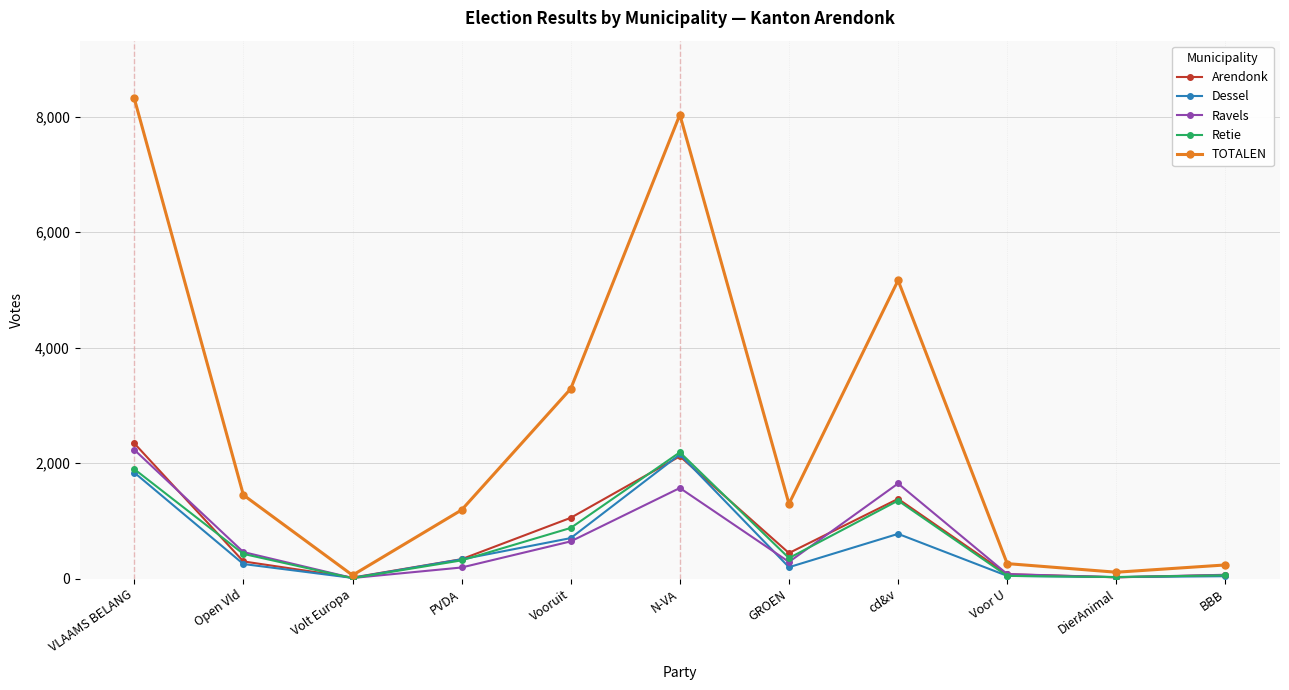

What is the total value across all series at cd&v?

10332